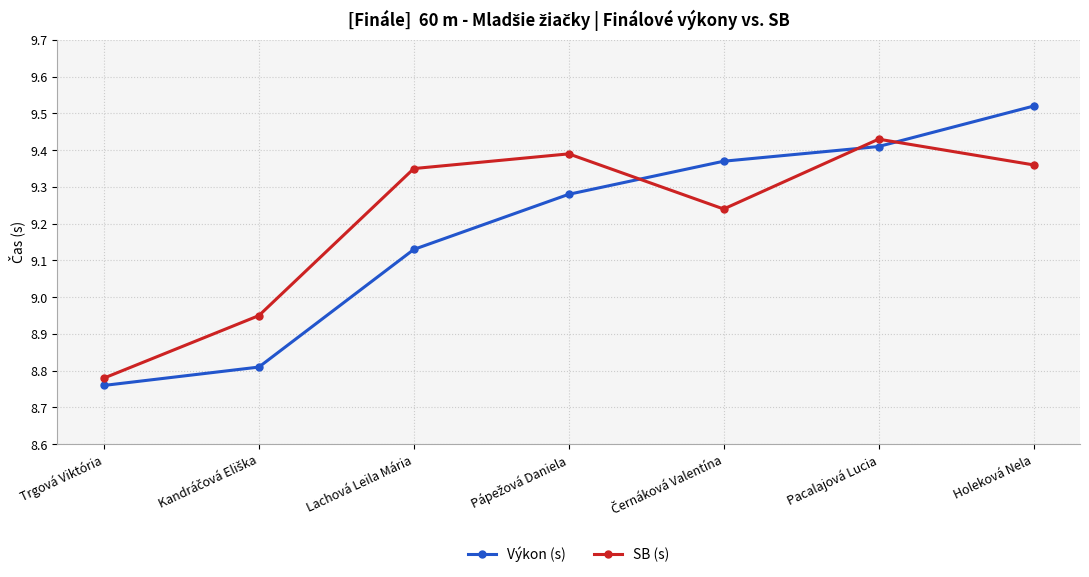

List the series in order of their peak value, lowest first.

SB (s), Výkon (s)